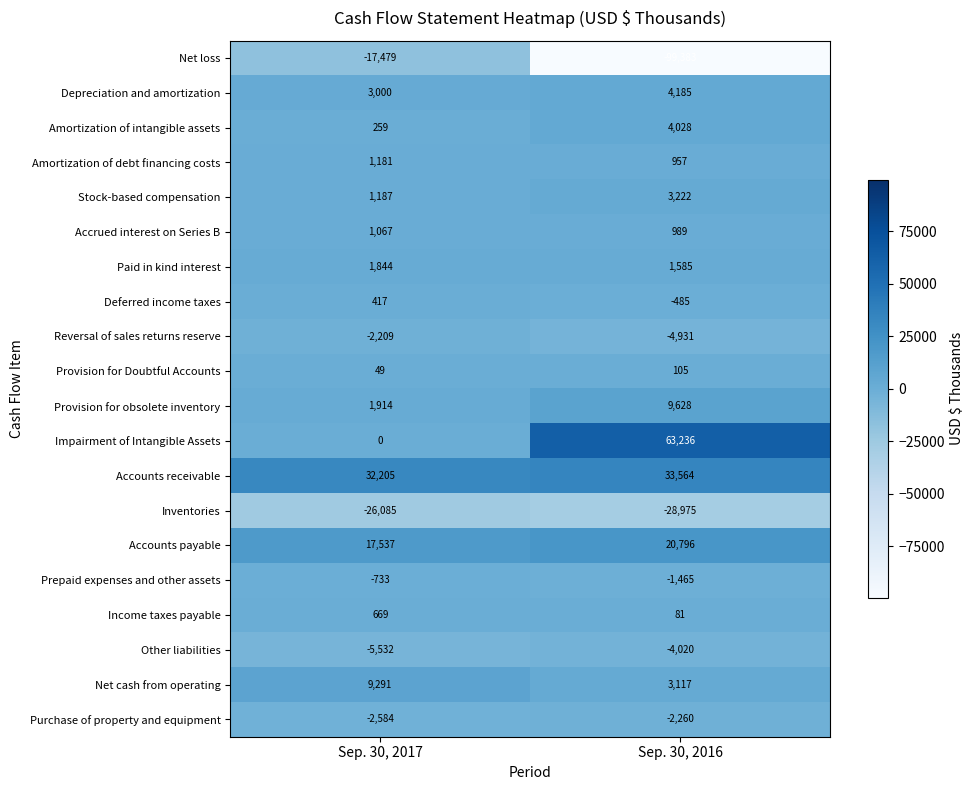

The value of Stock-based compensation at Sep. 30, 2016 is 5507. True or false?

False